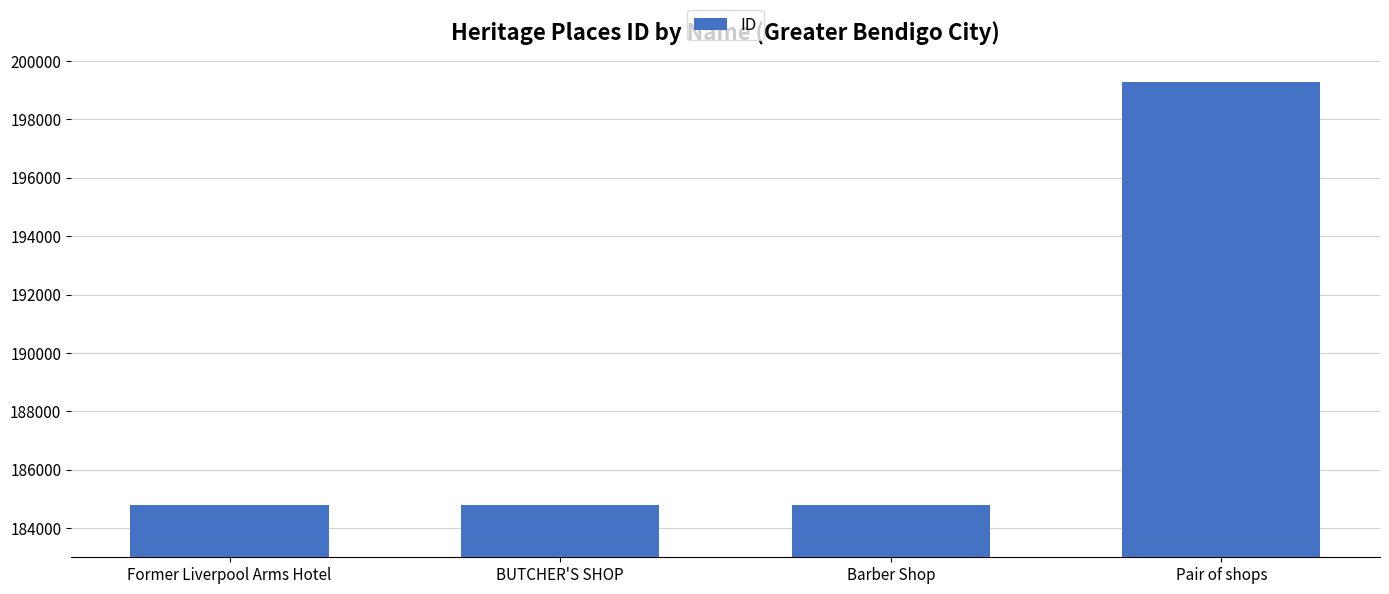

Between Pair of shops and Barber Shop, which is larger?

Pair of shops